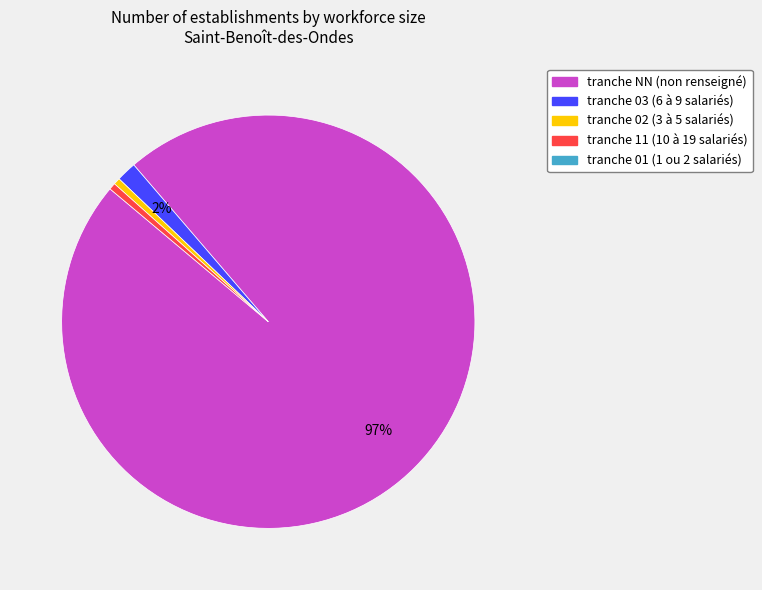

Does any single category account for the majority?

Yes